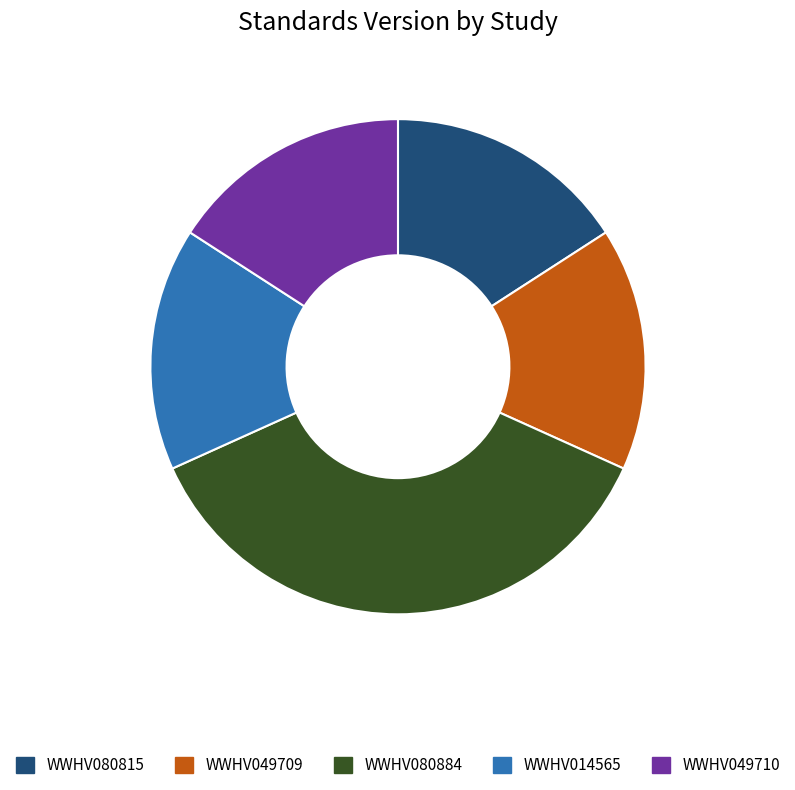

Is the sum of WWHV049710 and WWHV014565 greater than half?

No